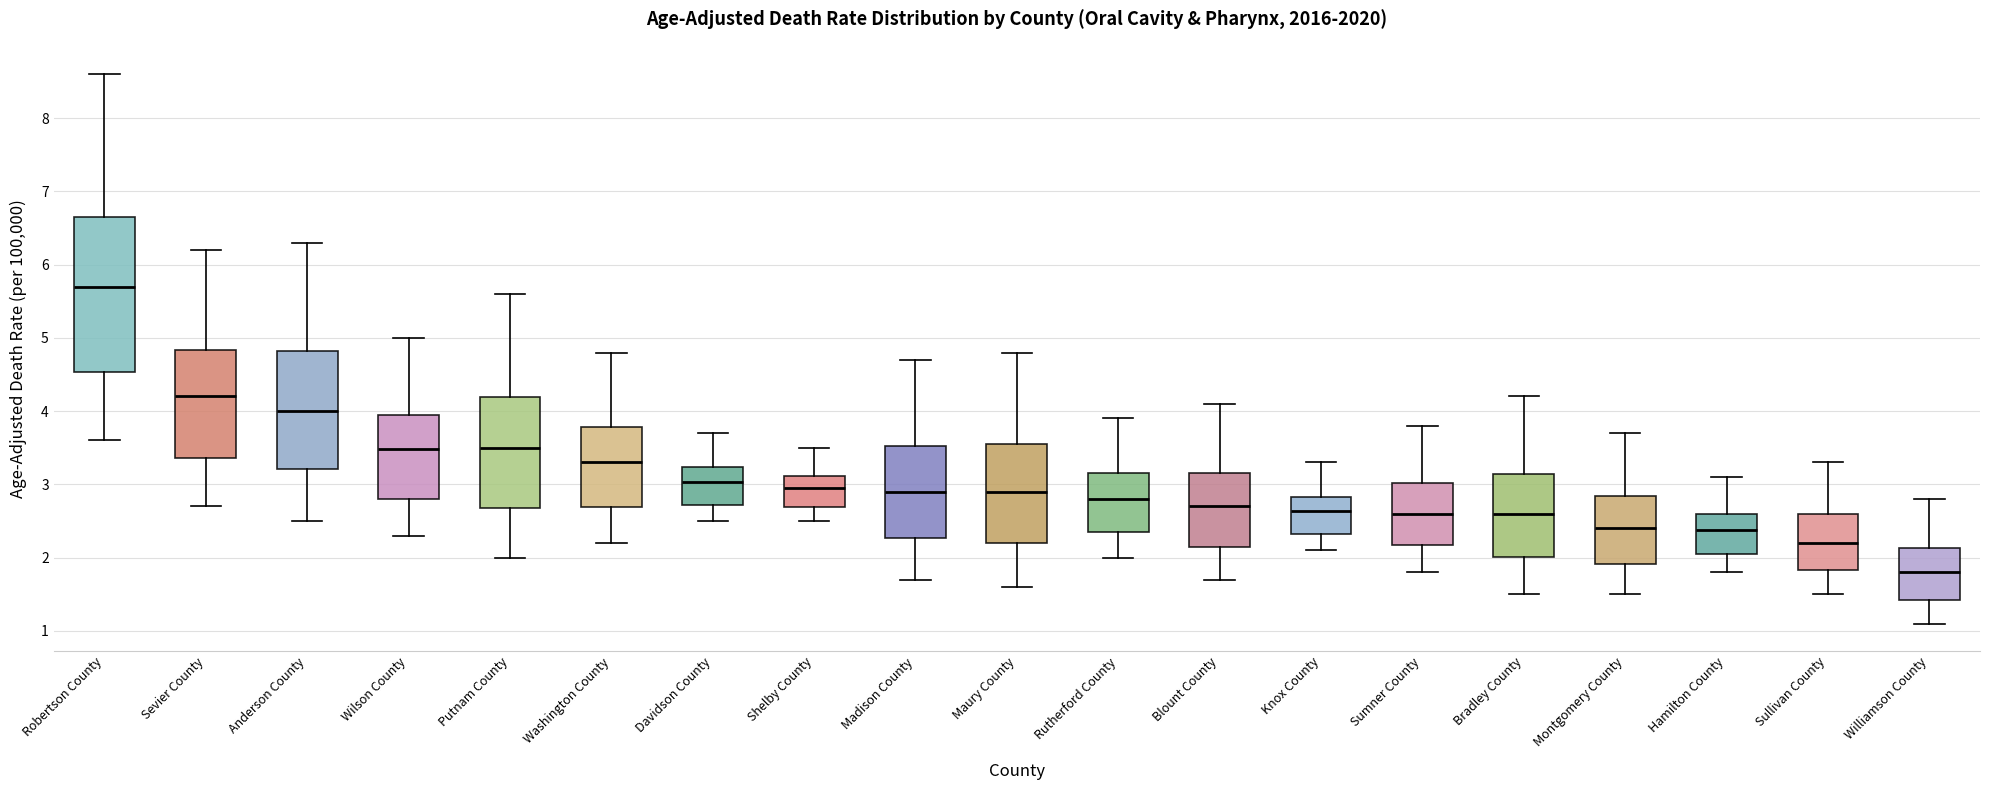

Where is the lower edge of the box for Sullivan County on the y-axis? The values are not printed on the chart, so give them approximately, as read against the axis.

1.8